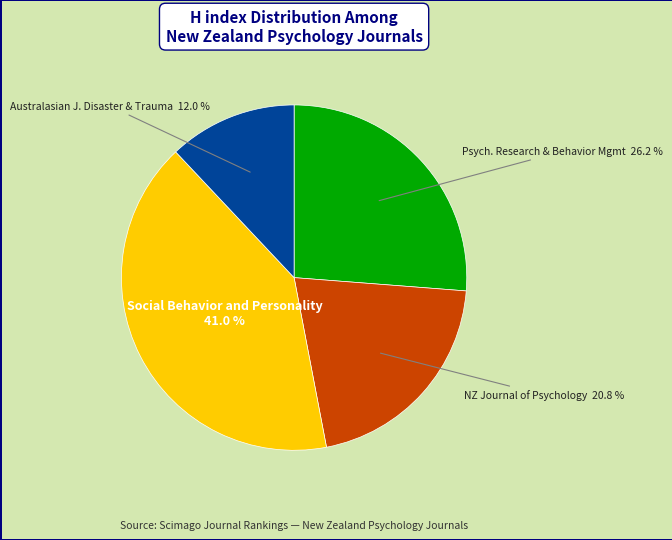

To the nearest percent, what is the difference between the largest and smallest slice percentages?

29%